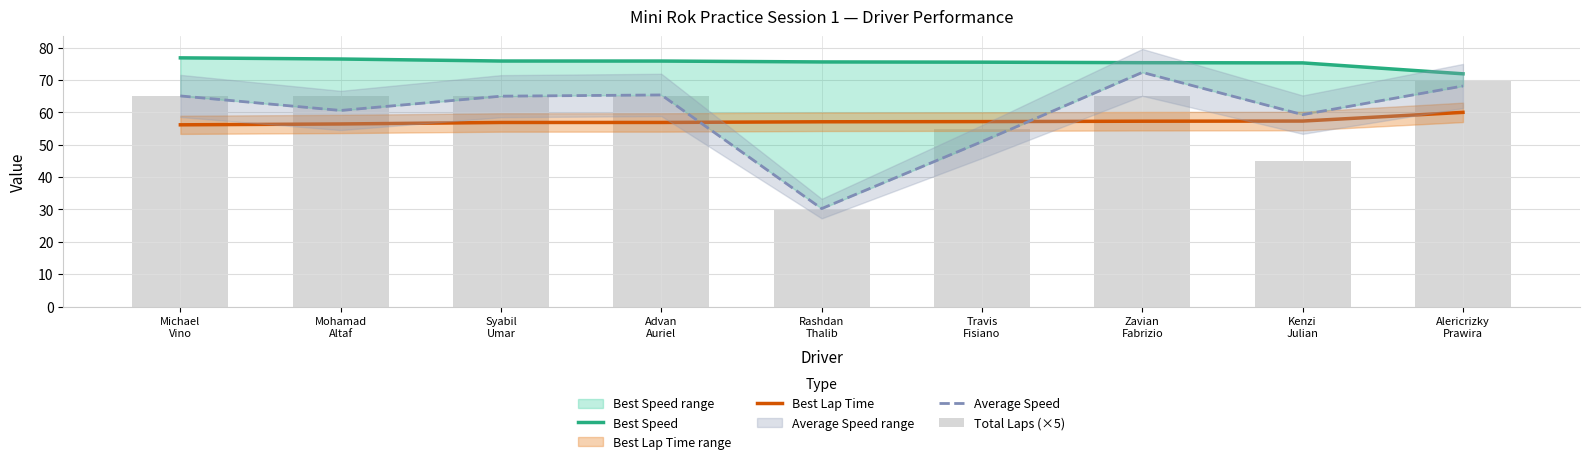

What is the highest value of the Best Lap Time series?

60.0